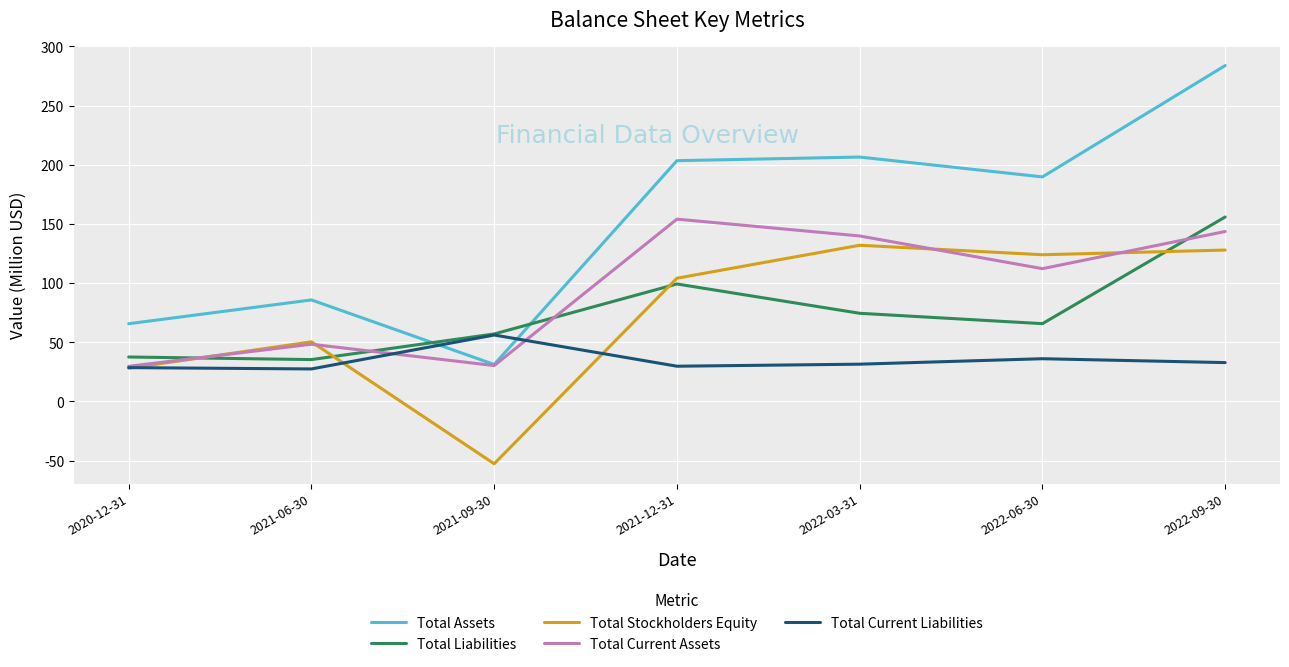

Where is the first local minimum for Total Current Assets?

2021-09-30